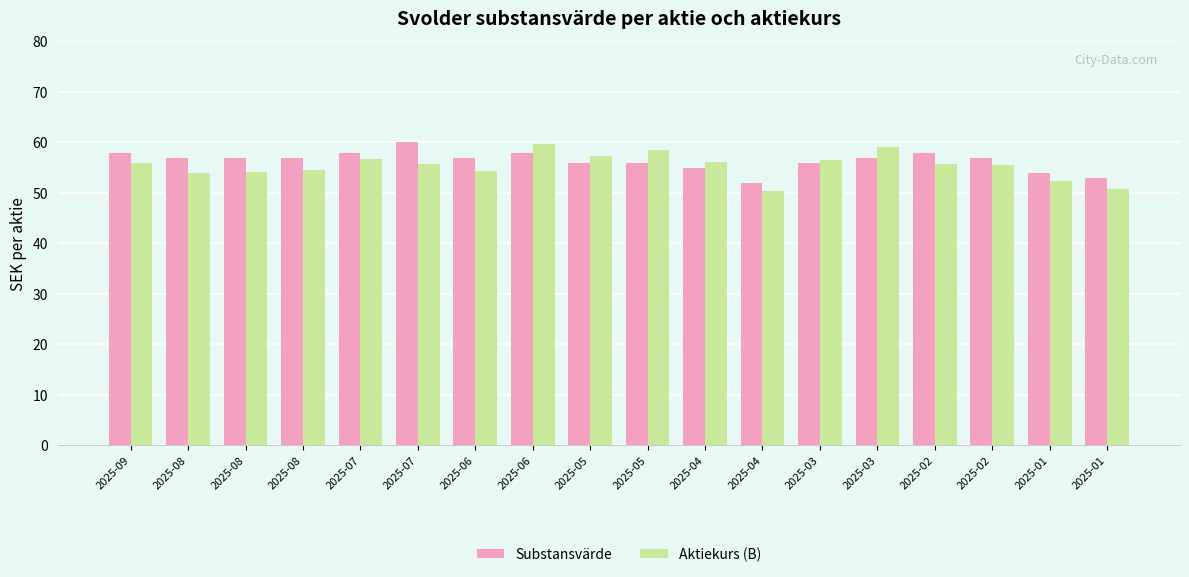

Rank the series by their average value, from lowest to highest.

Aktiekurs (B), Substansvärde